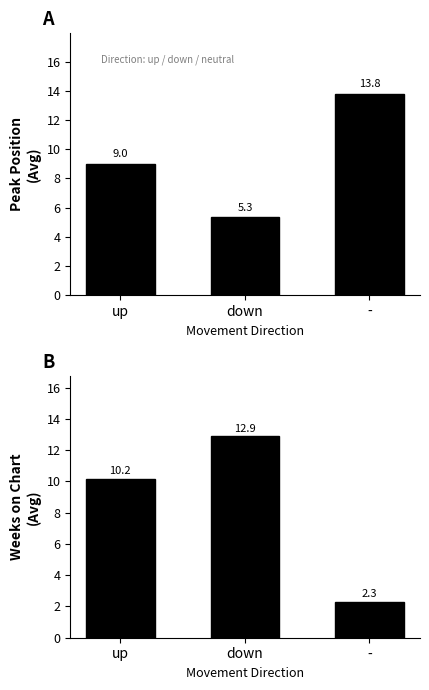

Reading left to right, what are all the values shown in this chart?

Avg Peak Position: up=9.0	down=5.3	-=13.8
Avg Weeks on Chart: up=10.2	down=12.9	-=2.3